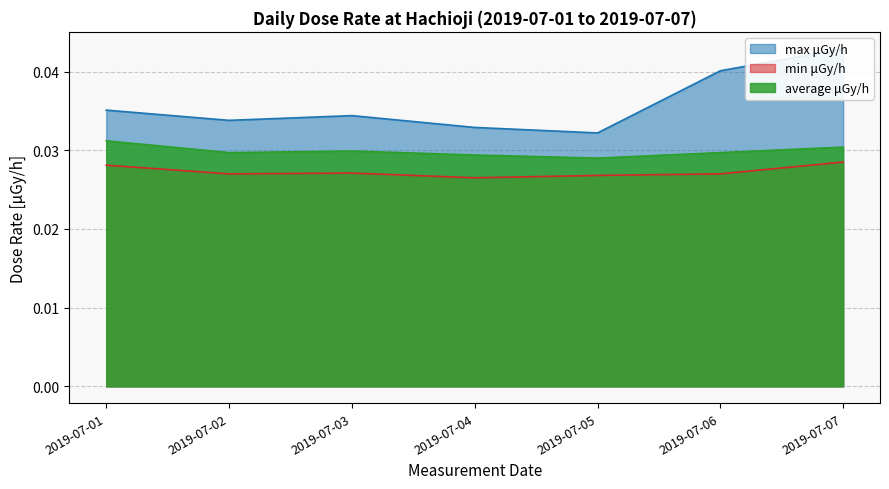

Which label corresponds to the smallest value in the chart?

2019-07-04